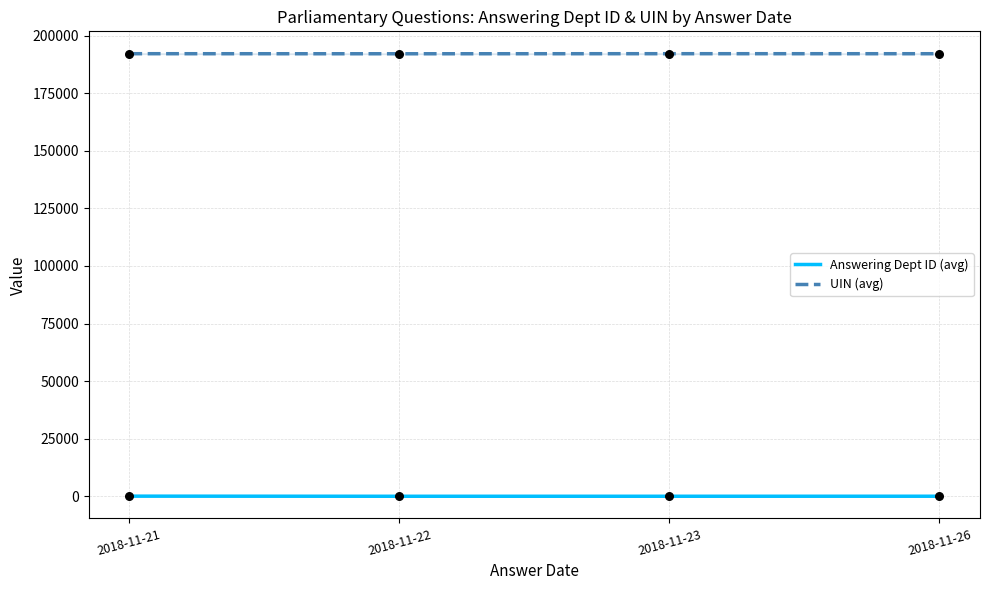

What are all the series names shown in the legend?

Answering Dept ID (avg), UIN (avg)